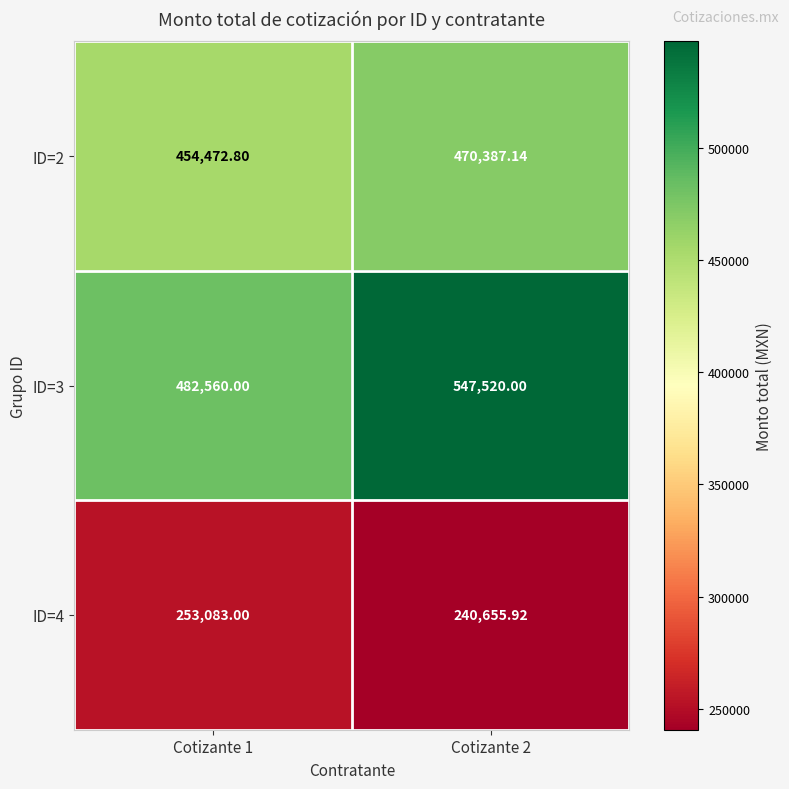

Is the value of ID=2 at Cotizante 2 greater than the value of ID=4 at Cotizante 2?

Yes